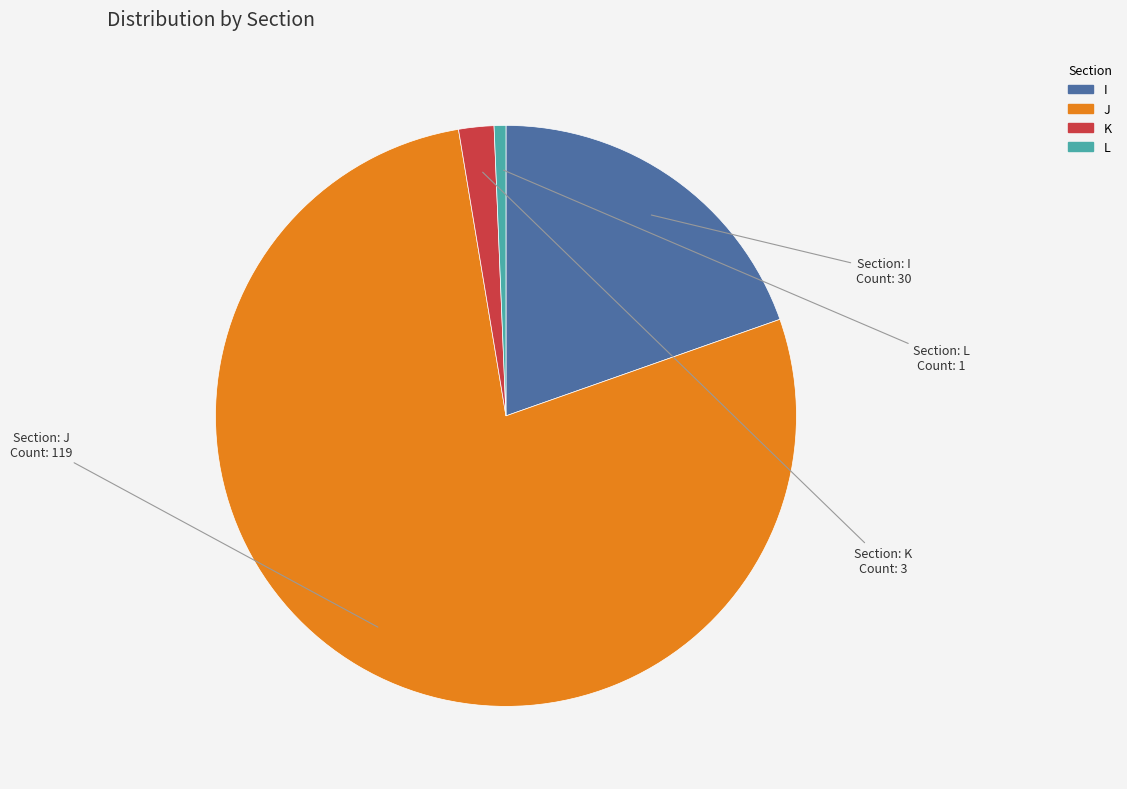

The L slice represents 1% of the pie. True or false?

True